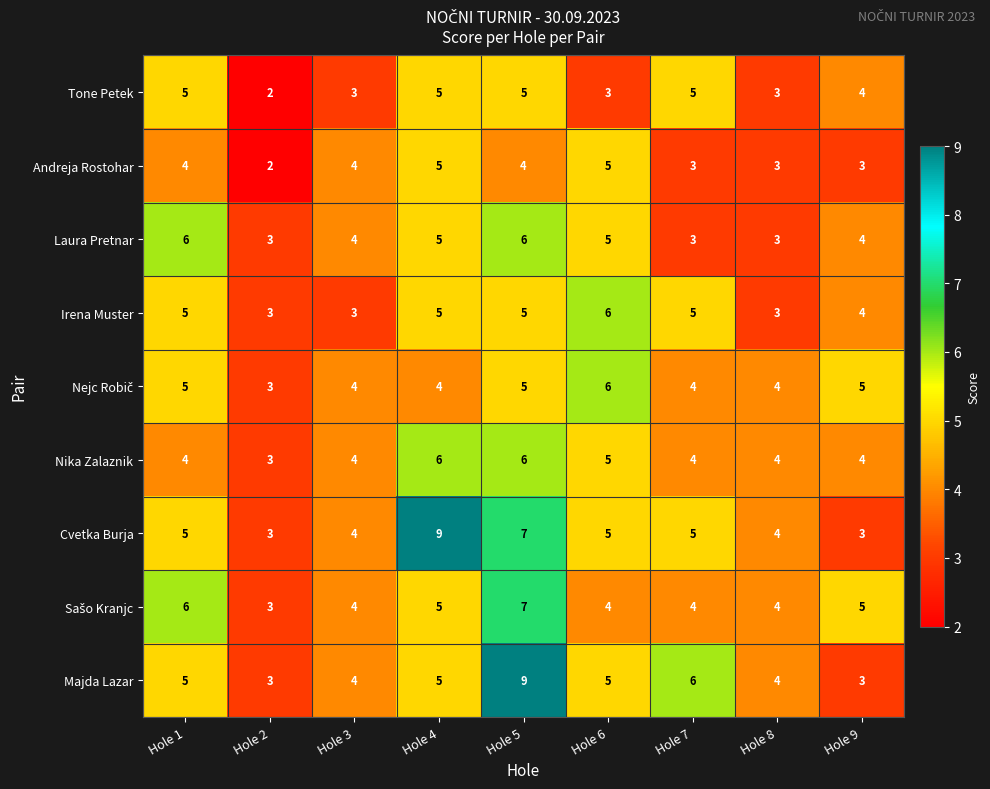

What is the difference between the maximum and minimum values in the Laura Pretnar series?

3